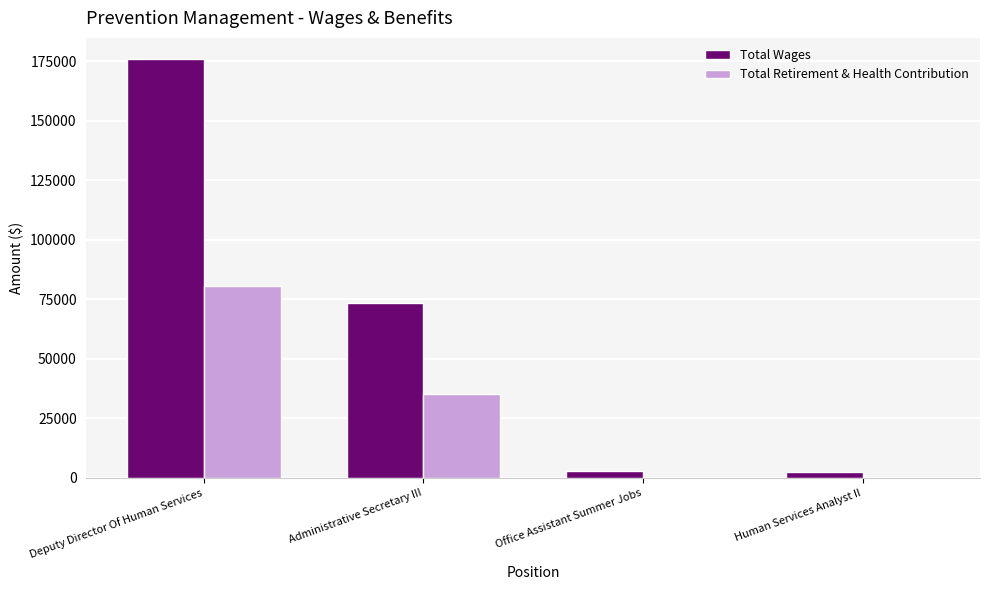

What is the sum of the Total Retirement & Health Contribution values at Administrative Secretary III and Deputy Director Of Human Services?

116174